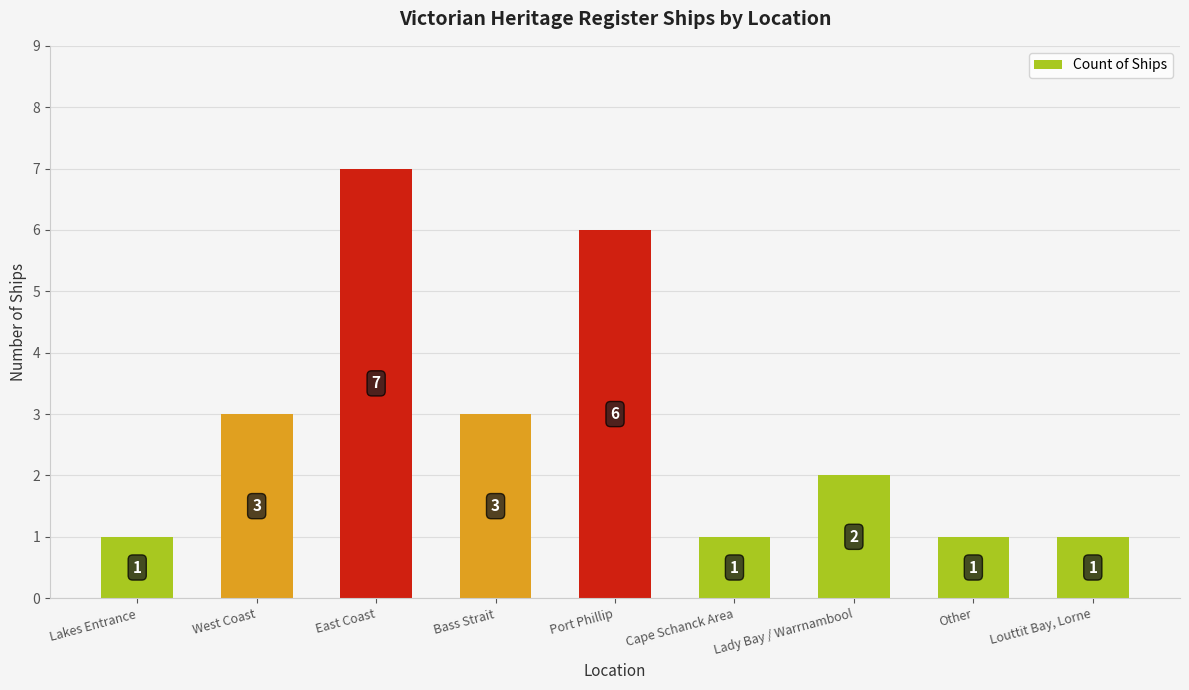

What is the maximum value shown in the chart?

7